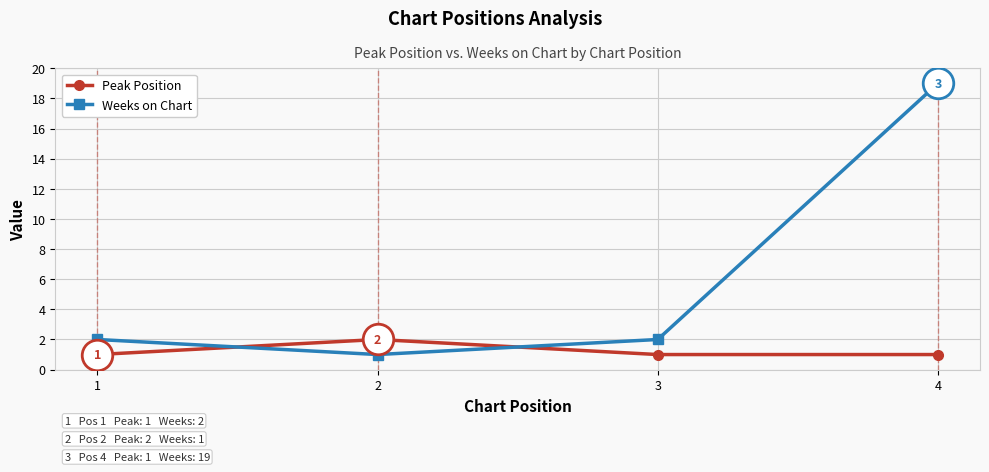

Is the value of Peak Position at 3 greater than the value of Weeks on Chart at 3?

No